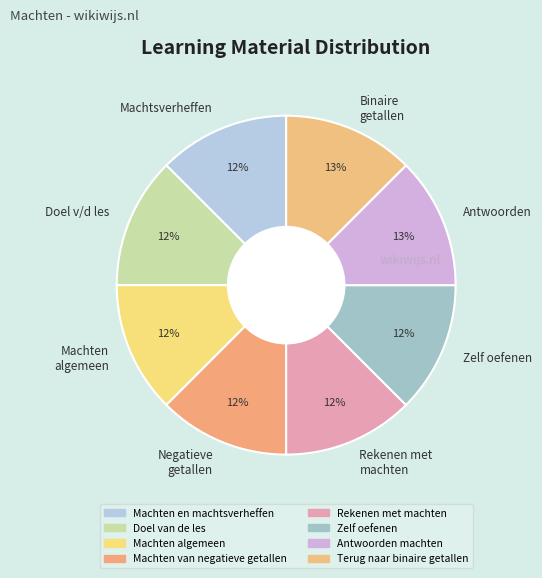

Combined, do Machten algemeen and Zelf oefenen account for over 50%?

No